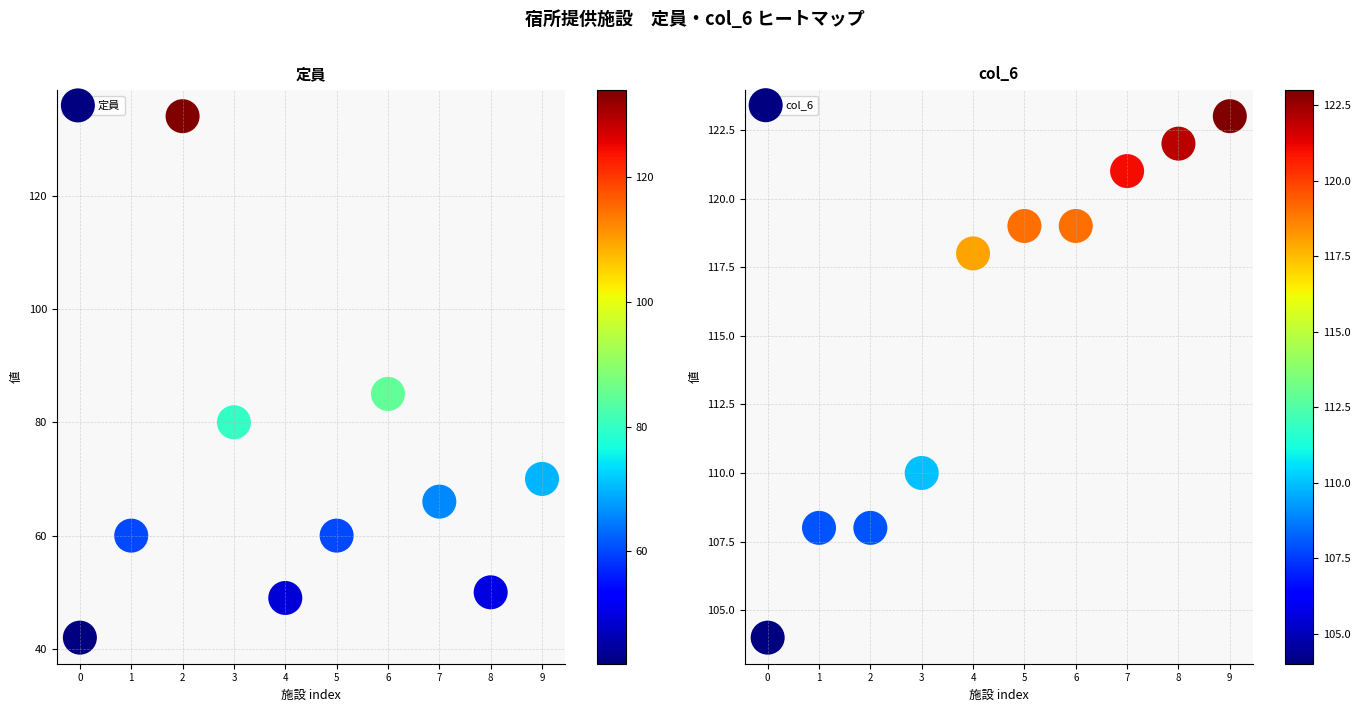

What is the difference between the col_6 values at 9 and 2?

15